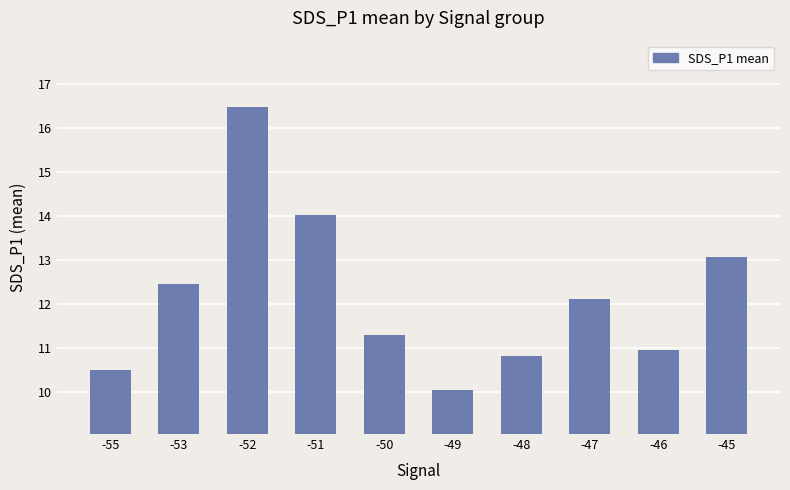

Where is the data nearest to the value 13?

-45